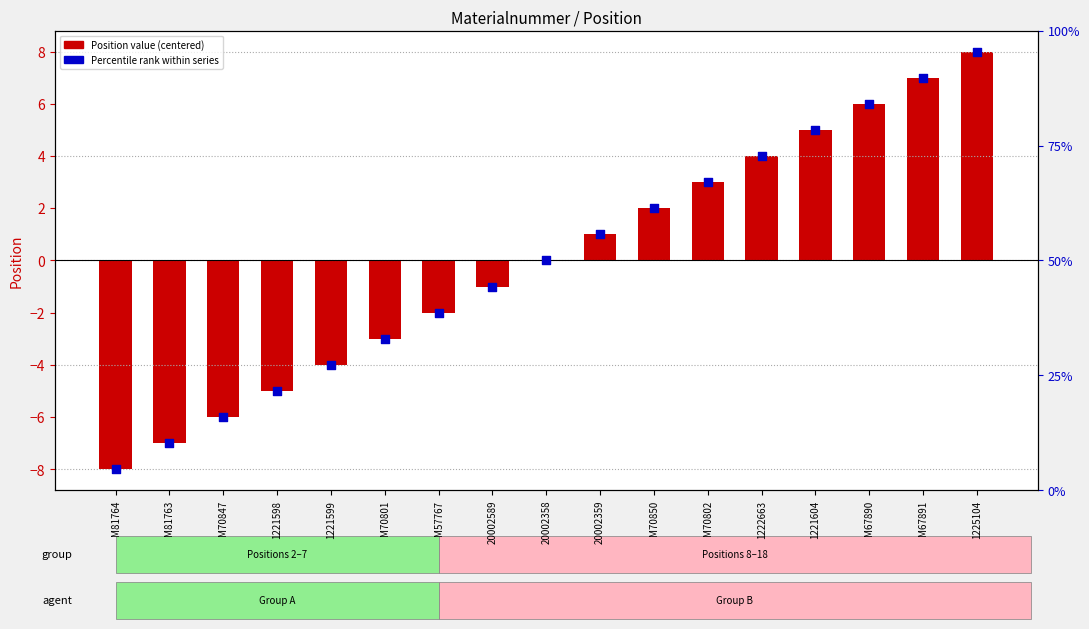

Which series reaches the maximum Y coordinate?

Position (centered)